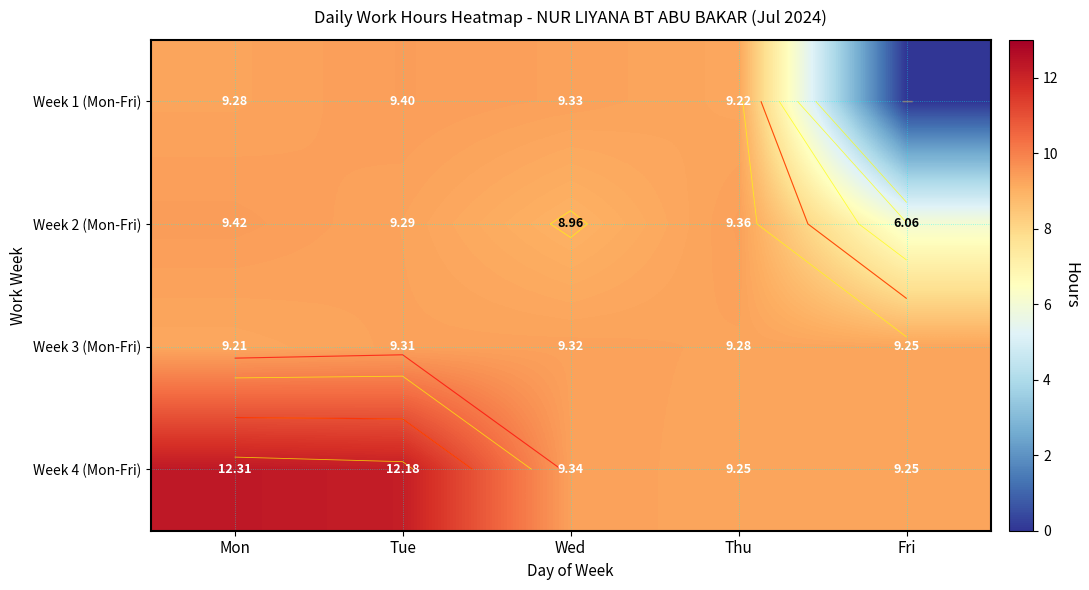

At which category is the sum across all series the highest?

Mon